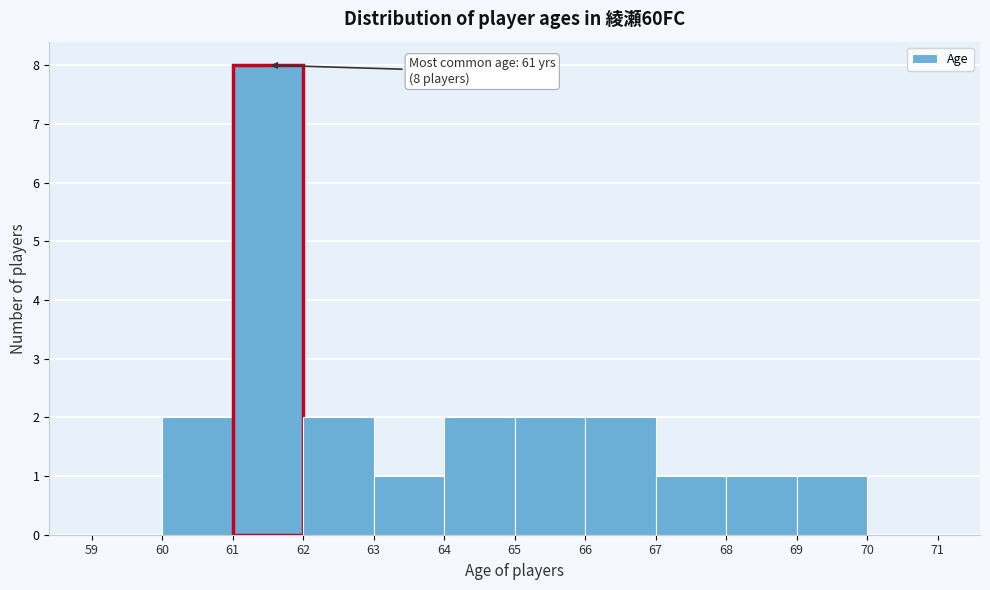

Which range on the x-axis has the tallest bar?

61 to 62